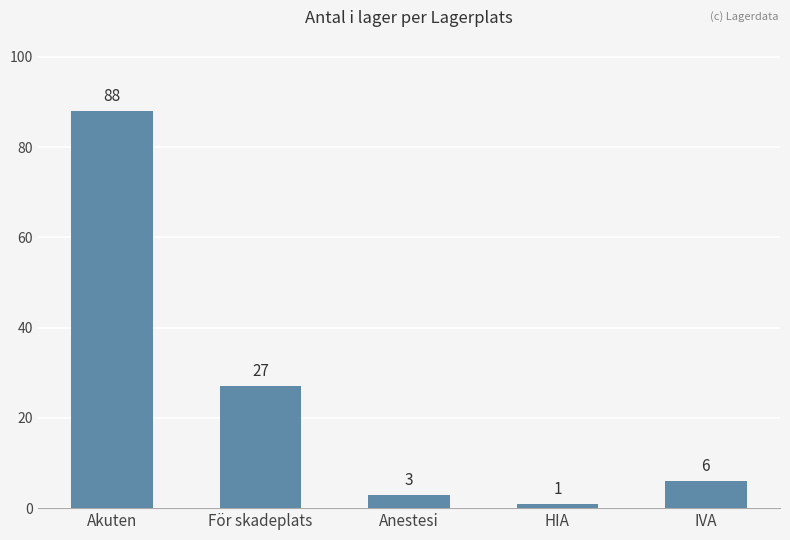

Reading right to left, list all the values displayed in this chart.

IVA=6	HIA=1	Anestesi=3	För skadeplats=27	Akuten=88